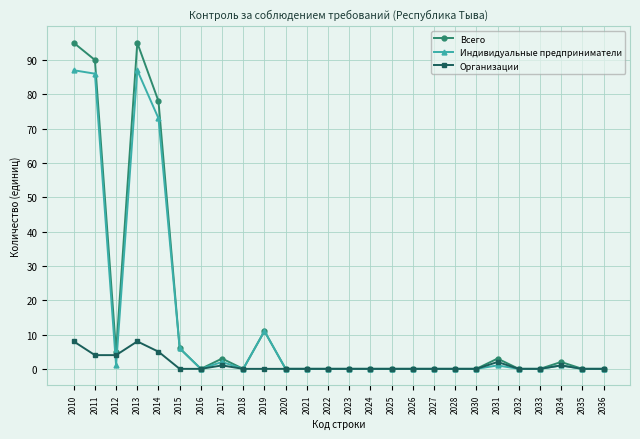

Reading right to left, extract all data points from this chart.

Всего: 2036=0	2035=0	2034=2	2033=0	2032=0	2031=3	2030=0	2028=0	2027=0	2026=0	2025=0	2024=0	2023=0	2022=0	2021=0	2020=0	2019=11	2018=0	2017=3	2016=0	2015=6	2014=78	2013=95	2012=5	2011=90	2010=95
Индивидуальные предприниматели: 2036=0	2035=0	2034=1	2033=0	2032=0	2031=1	2030=0	2028=0	2027=0	2026=0	2025=0	2024=0	2023=0	2022=0	2021=0	2020=0	2019=11	2018=0	2017=2	2016=0	2015=6	2014=73	2013=87	2012=1	2011=86	2010=87
Организации: 2036=0	2035=0	2034=1	2033=0	2032=0	2031=2	2030=0	2028=0	2027=0	2026=0	2025=0	2024=0	2023=0	2022=0	2021=0	2020=0	2019=0	2018=0	2017=1	2016=0	2015=0	2014=5	2013=8	2012=4	2011=4	2010=8